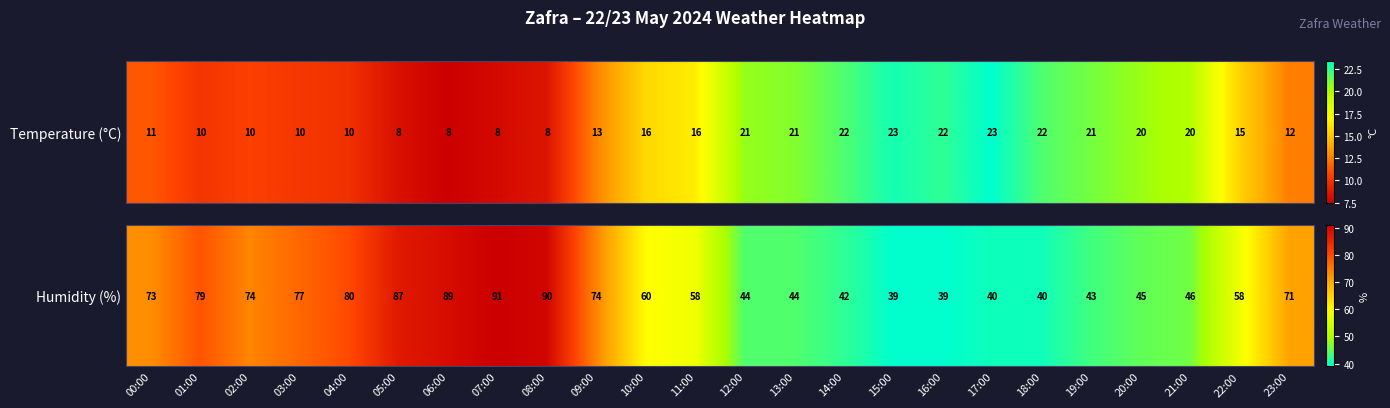

What is the approximate value at 19:00, to the nearest 10?

40